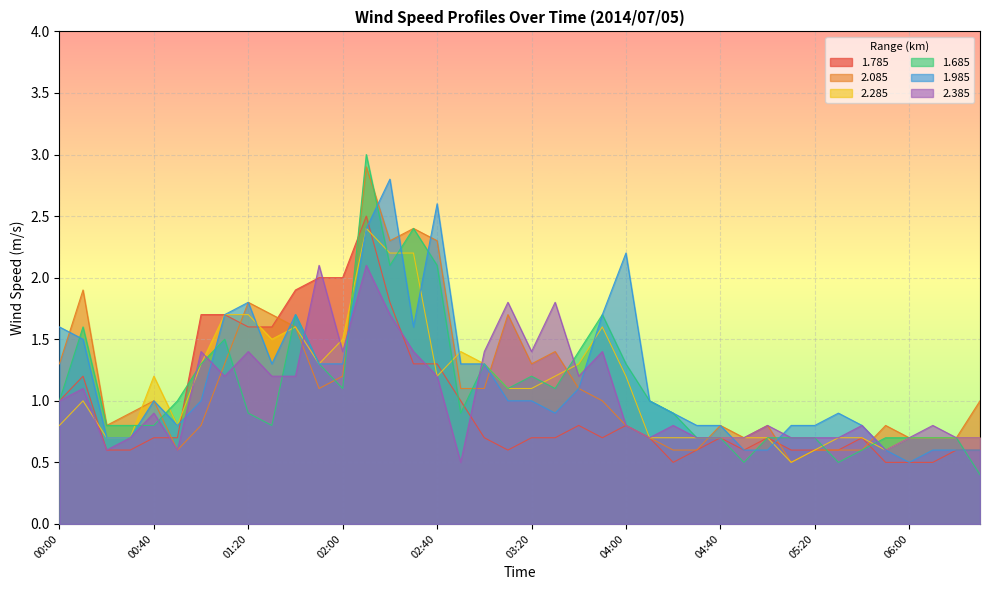

Between 02:30 and 05:10, which is larger?

02:30